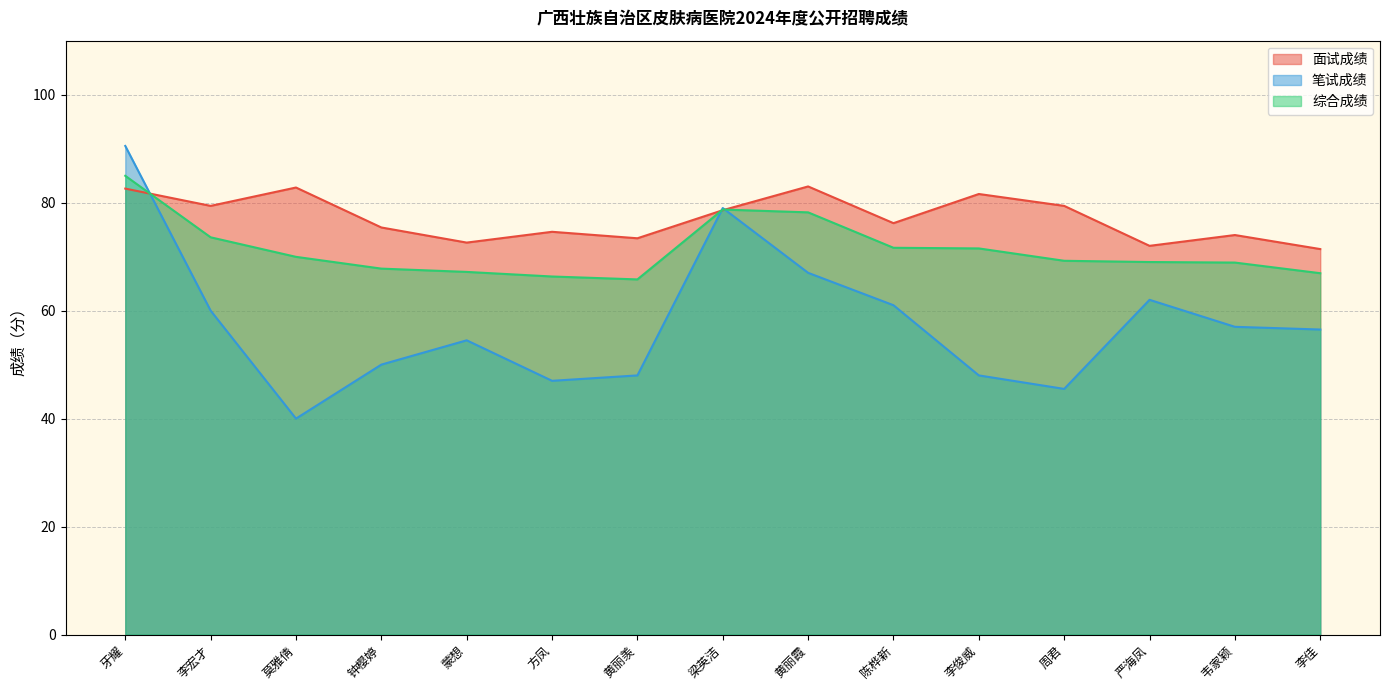

What are all the series names shown in the legend?

面试成绩, 笔试成绩, 综合成绩